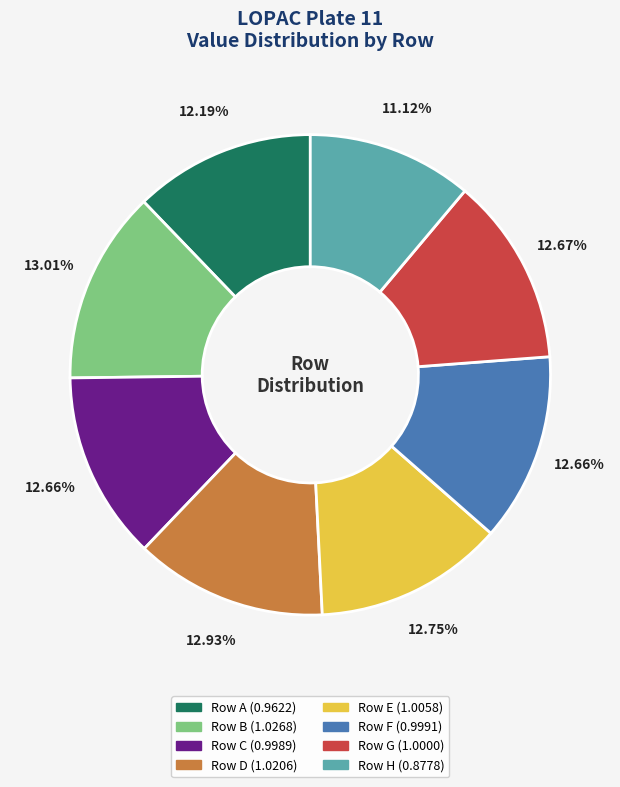

Is there any slice that represents more than half of the pie?

No